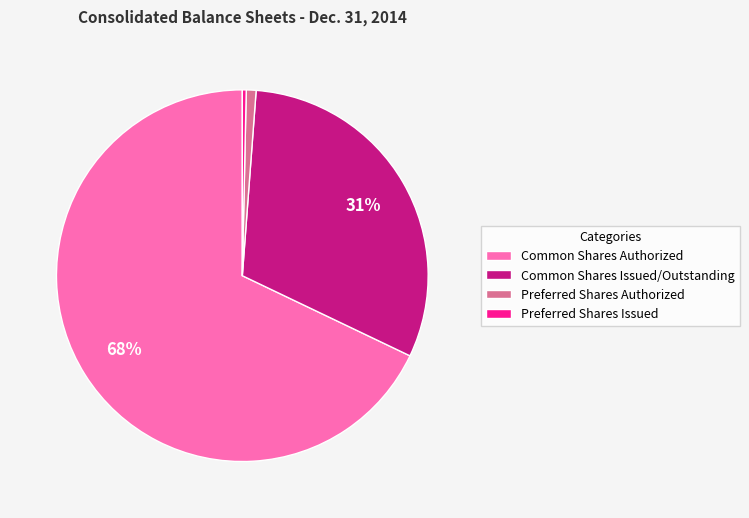

Rank the categories by value from lowest to highest.

Preferred Shares Issued, Preferred Shares Authorized, Common Shares Issued/Outstanding, Common Shares Authorized